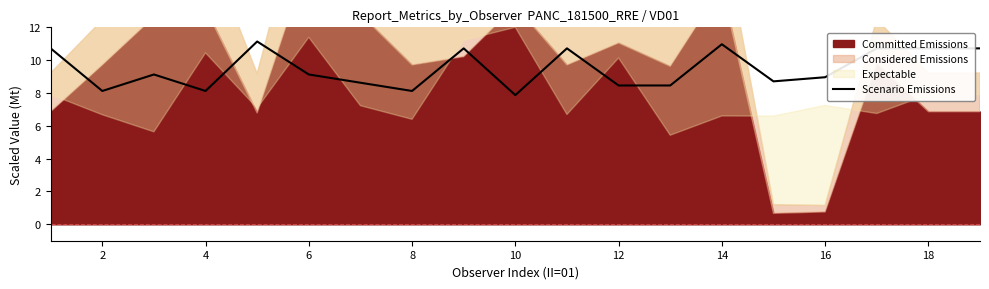

What is the value of the 18th point from the left?

10.7